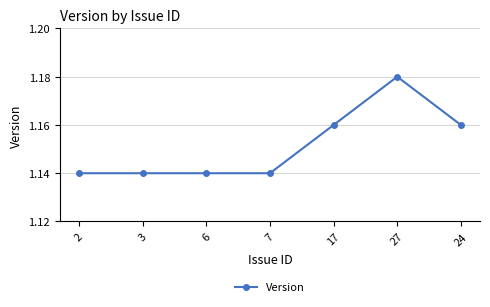

Is it true that the value at 17 is 0.8?

False